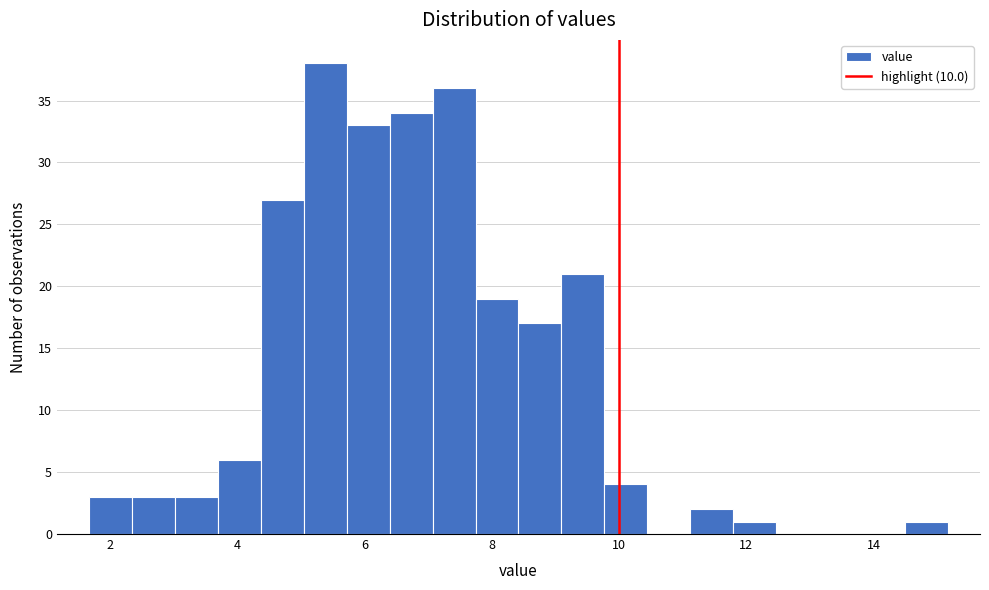

Around what value on the x-axis is the tallest bar? Give the approximate position of its centre, as read against the axis.

5.4